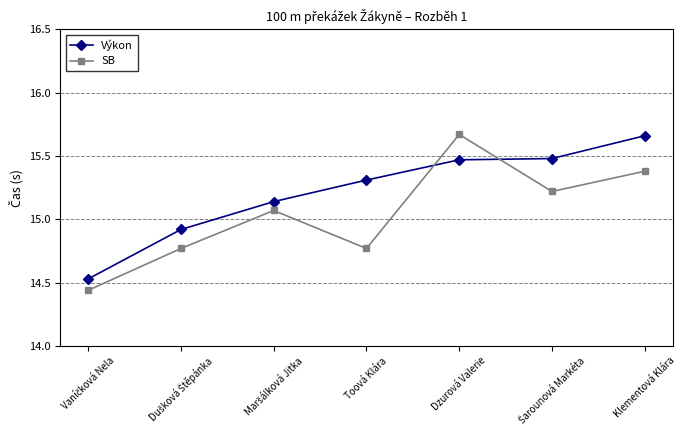

List the series in order of their overall mean, highest first.

Výkon, SB